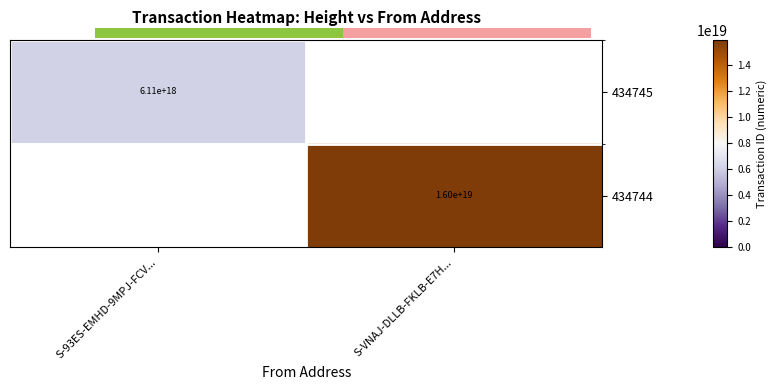

Read the 434745 value at S-93ES-EMHD-9MPJ-FCV....

6114070703717816320.0